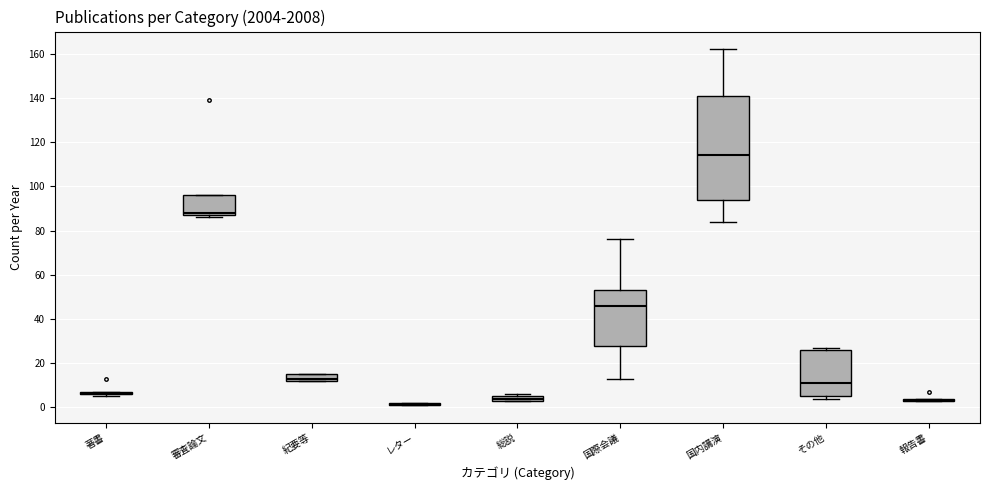

Comparing the boxes themselves (not the whiskers), which one is the tallest?

国内講演